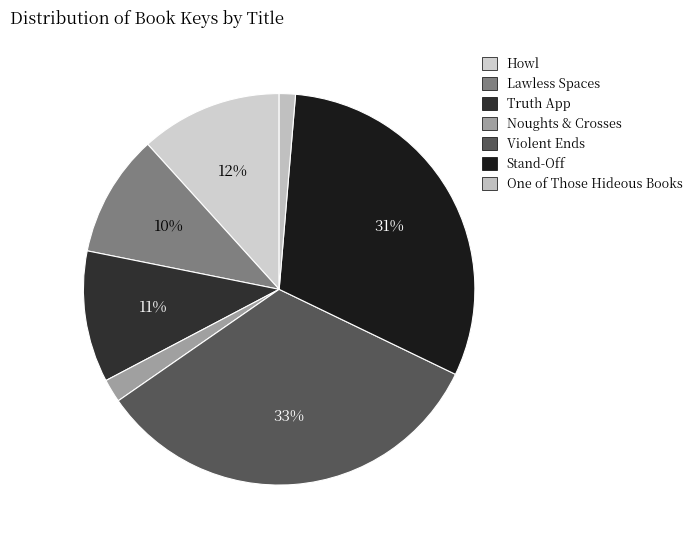

To the nearest percent, what is the difference between the Truth App and Lawless Spaces slice percentages?

1%